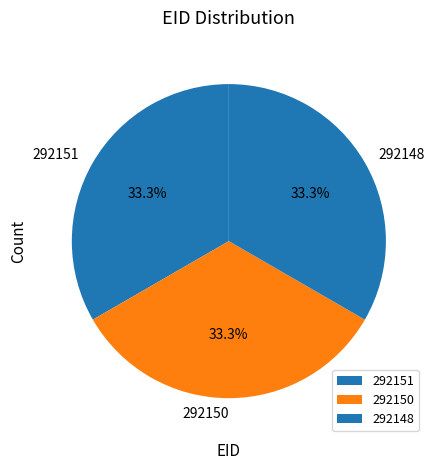

To the nearest percent, what percentage of the pie is 292150?

33%